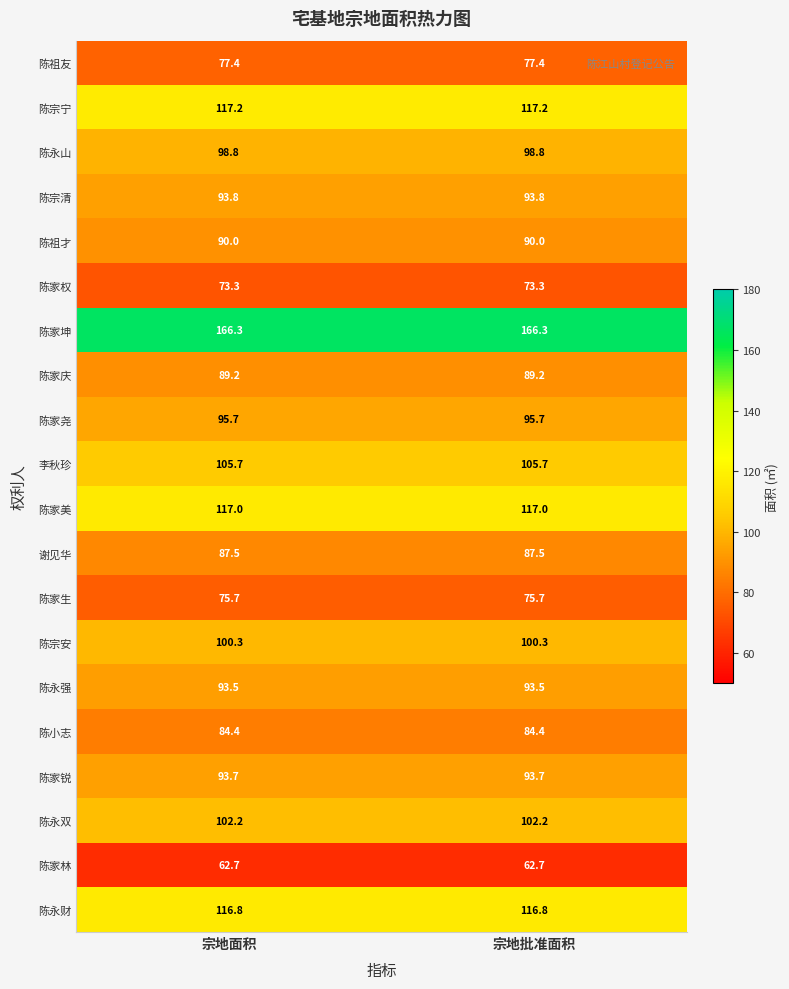

What is the difference between the highest and lowest values at 宗地批准面积?

103.6